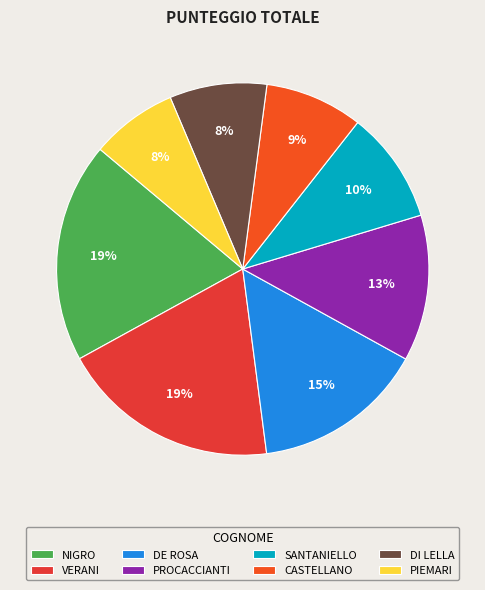

To the nearest percent, what percentage of the pie is DE ROSA?

15%